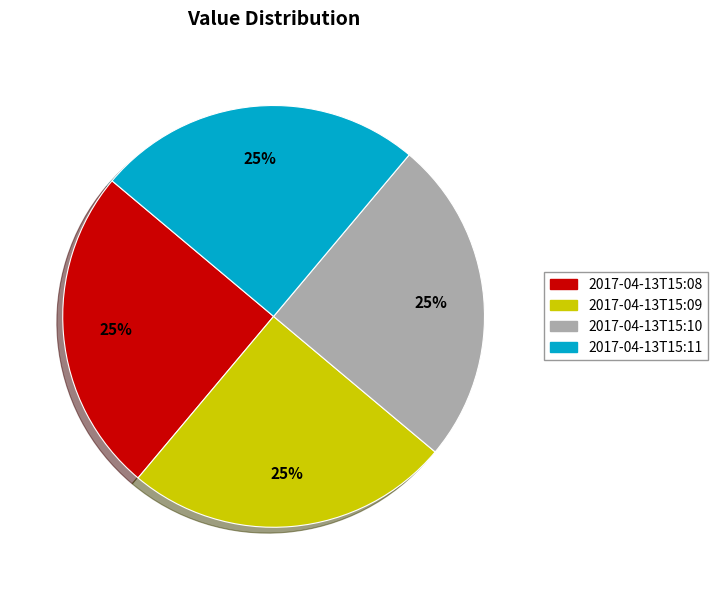

What is the ratio of the value at 2017-04-13T15:11 to the value at 2017-04-13T15:09?

1.0